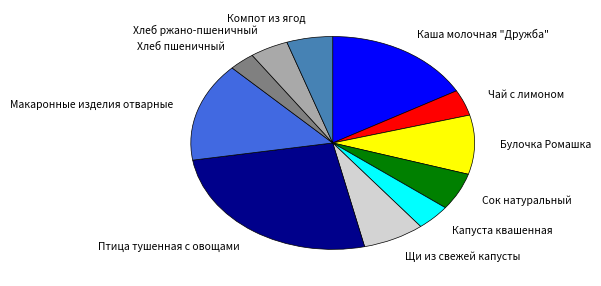

How many segments does this pie chart have?

11